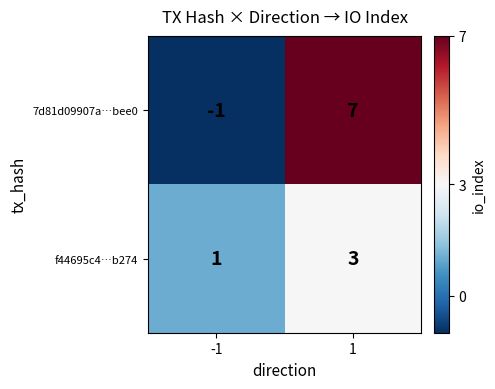

Reading right to left, transcribe all the data shown in this chart.

7d81d09907a…bee0: 1=7	-1=-1
f44695c4…b274: 1=3	-1=1